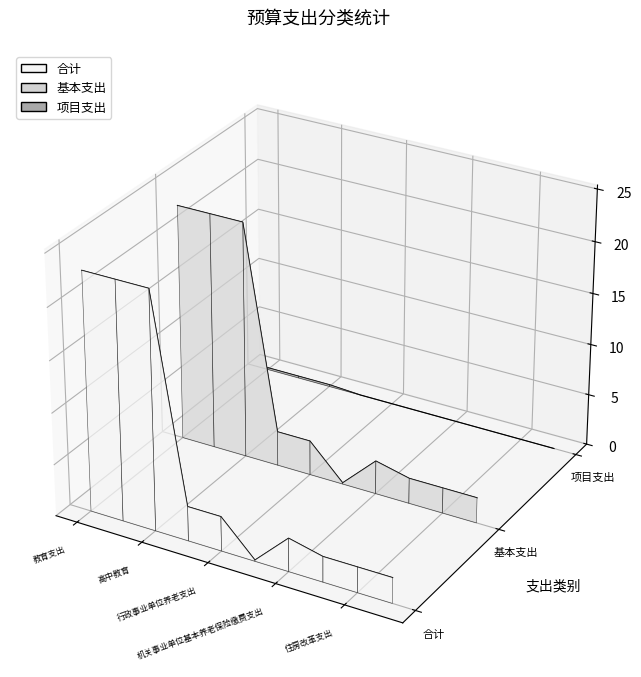

Count the 合计 values in the range 0 to 1.

3